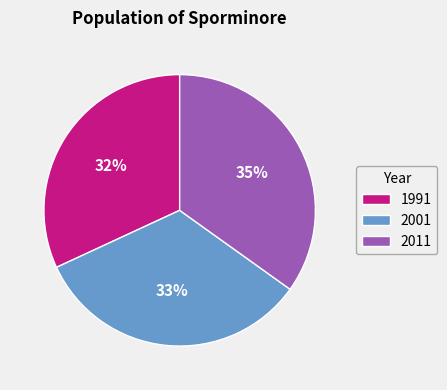

To the nearest percent, what percentage of the pie is 2001?

33%